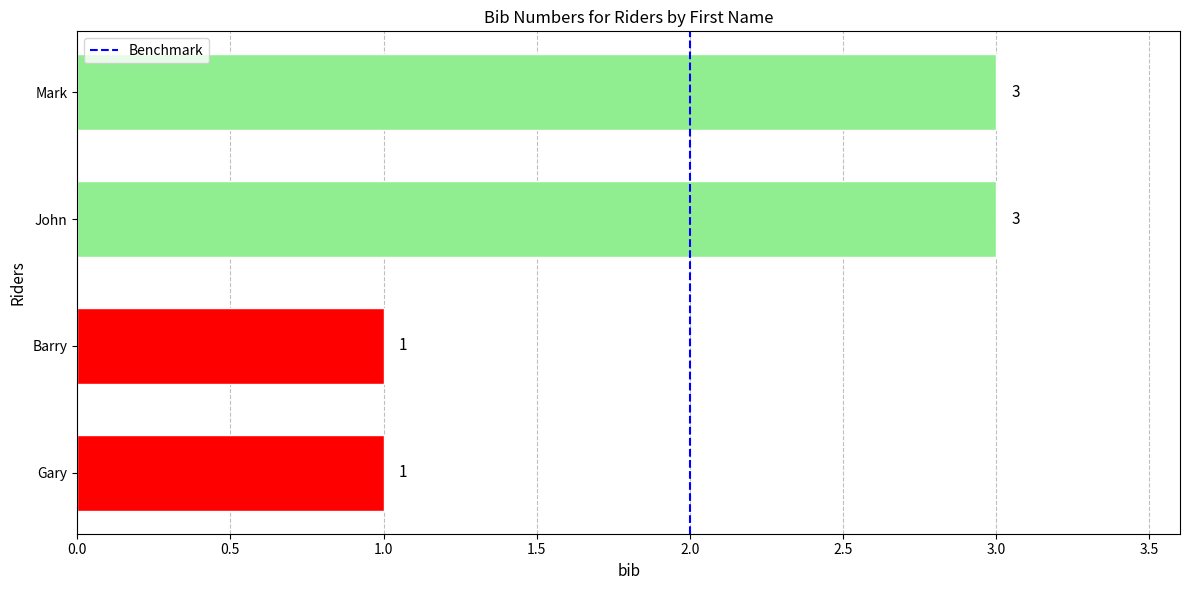

How many values are between 1 and 3?

4